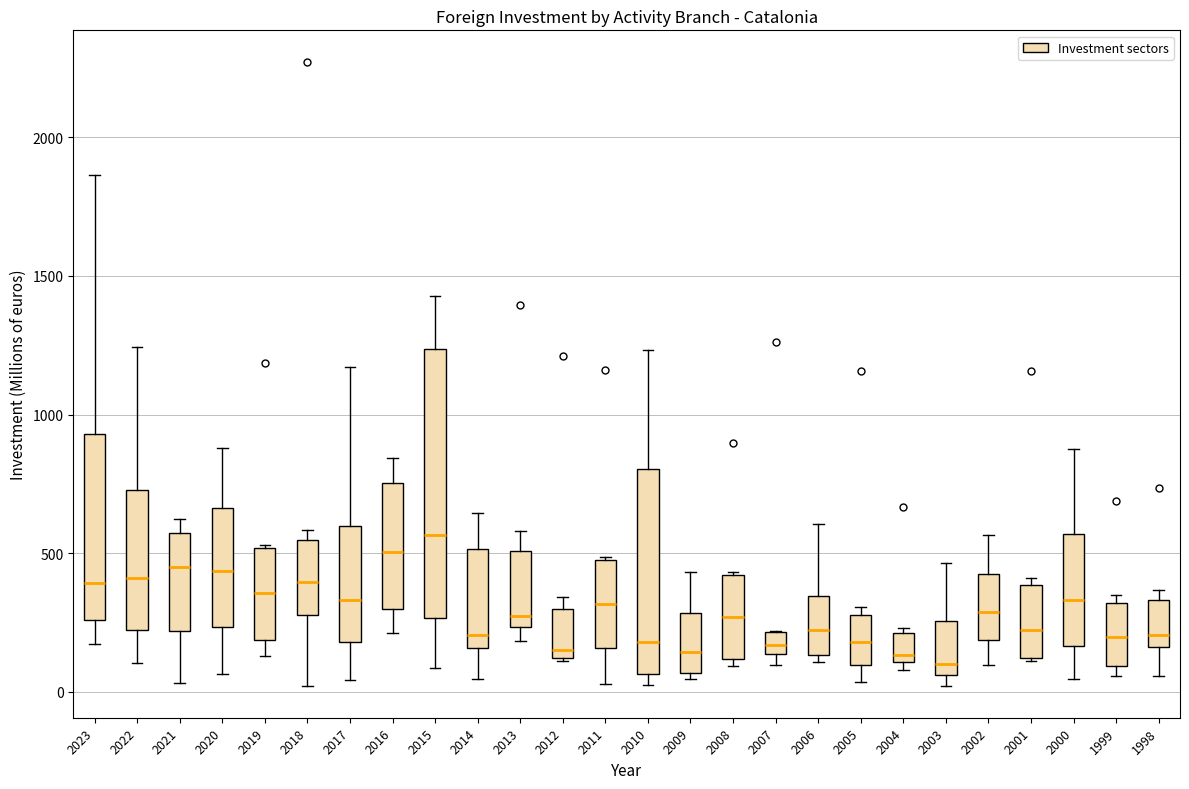

Reading left to right, read every box against the y-axis: the position of its median line, the range the box covers, and the ends of its whiskers. The values are not printed on the chart, so give them approximately, as read against the axis.

2023: median 400, box 250 to 950, whiskers 150 to 1850
2022: median 400, box 200 to 750, whiskers 100 to 1250
2021: median 450, box 200 to 550, whiskers 50 to 600
2020: median 450, box 250 to 650, whiskers 50 to 900
2019: median 350, box 200 to 500, whiskers 150 to 550
2018: median 400, box 300 to 550, whiskers 0 to 600
2017: median 350, box 200 to 600, whiskers 50 to 1150
2016: median 500, box 300 to 750, whiskers 200 to 850
2015: median 550, box 250 to 1250, whiskers 100 to 1450
2014: median 200, box 150 to 500, whiskers 50 to 650
2013: median 250 (just above the box's lower edge), box 250 to 500, whiskers 200 to 600
2012: median 150, box 100 to 300, whiskers 100 to 350
2011: median 300, box 150 to 500, whiskers 50 to 500
2010: median 200, box 50 to 800, whiskers 0 to 1250
2009: median 150, box 50 to 300, whiskers 50 (just below the box's lower edge) to 450
2008: median 250, box 100 to 400, whiskers 100 (just below the box's lower edge) to 450
2007: median 150 (inside the box), box 150 to 200, whiskers 100 to 200
2006: median 200, box 150 to 350, whiskers 100 to 600
2005: median 200, box 100 to 300, whiskers 50 to 300 (just above the box's upper edge)
2004: median 150, box 100 to 200, whiskers 100 (just below the box's lower edge) to 250
2003: median 100, box 50 to 250, whiskers 0 to 450
2002: median 300, box 200 to 400, whiskers 100 to 550
2001: median 200, box 100 to 400, whiskers 100 to 400 (just above the box's upper edge)
2000: median 350, box 150 to 550, whiskers 50 to 900
1999: median 200, box 100 to 300, whiskers 50 to 350
1998: median 200, box 150 to 350, whiskers 50 to 350 (just above the box's upper edge)